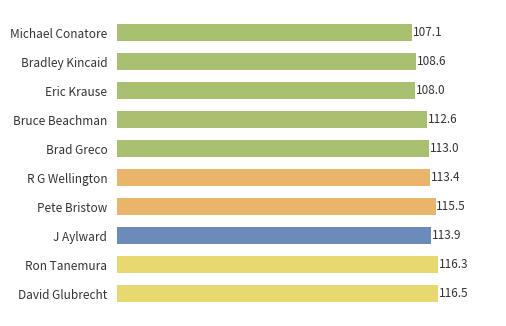

Where is the data nearest to the value 111?

Bruce Beachman